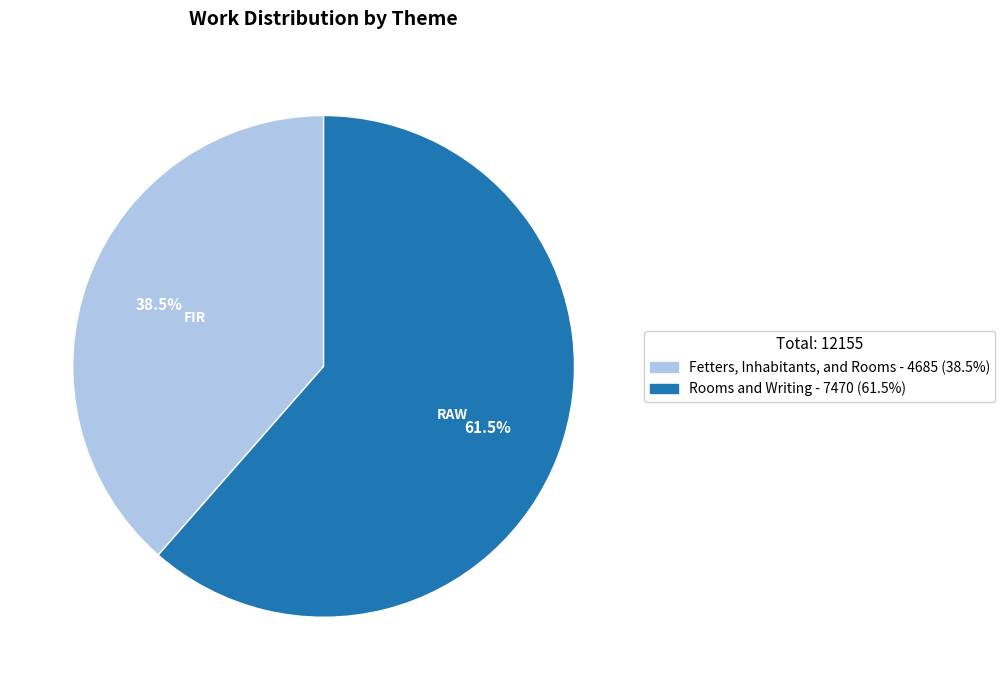

How many slices are in this pie chart?

2